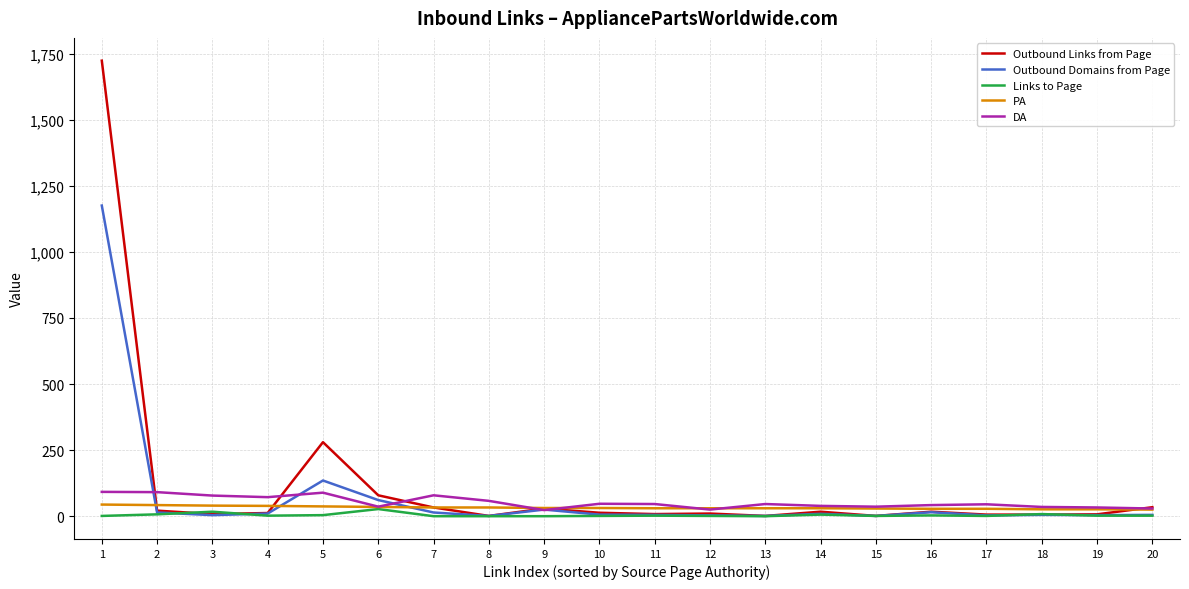

List the series in order of their peak value, lowest first.

Links to Page, PA, DA, Outbound Domains from Page, Outbound Links from Page